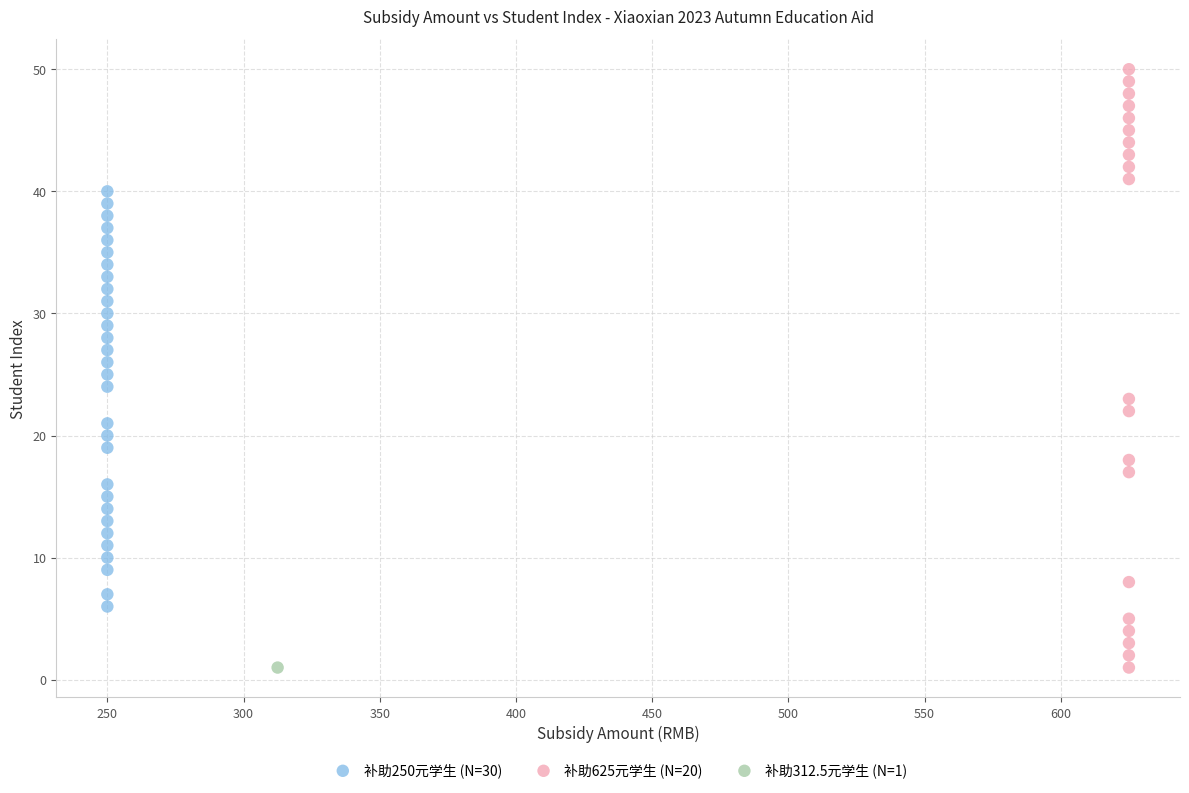

What are all the series names shown in the legend?

补助250元学生 (N=30), 补助625元学生 (N=20), 补助312.5元学生 (N=1)